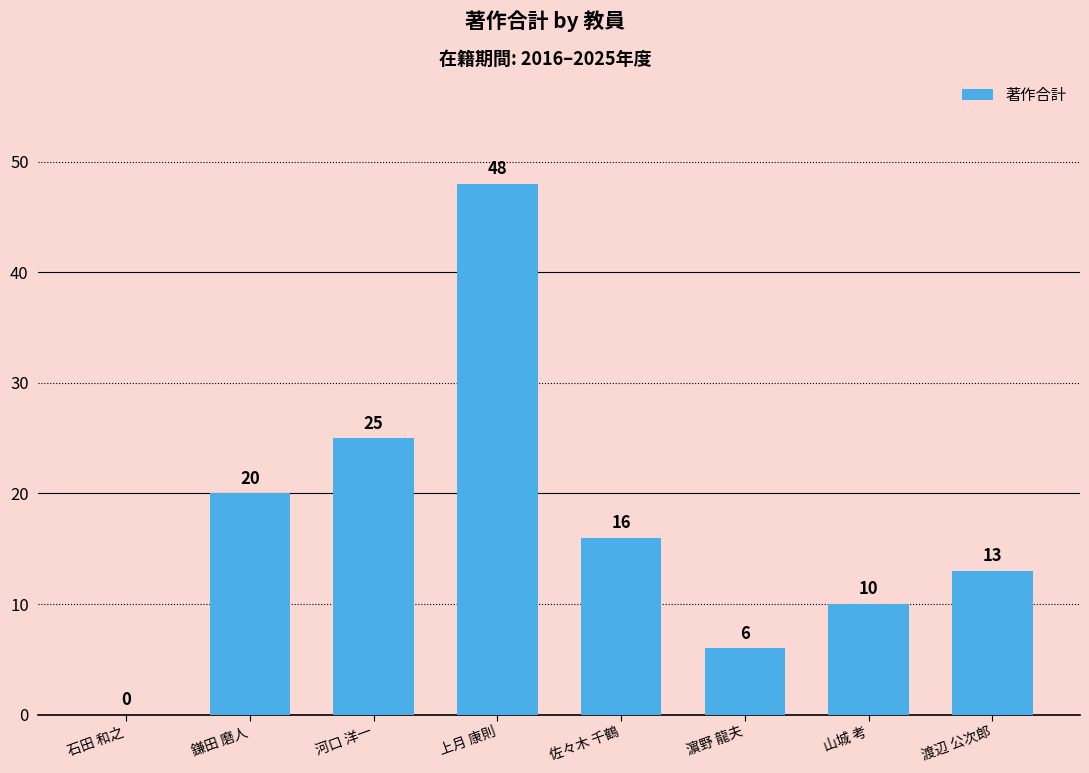

What is the sum of the values at 濵野 龍夫 and 渡辺 公次郎?

19